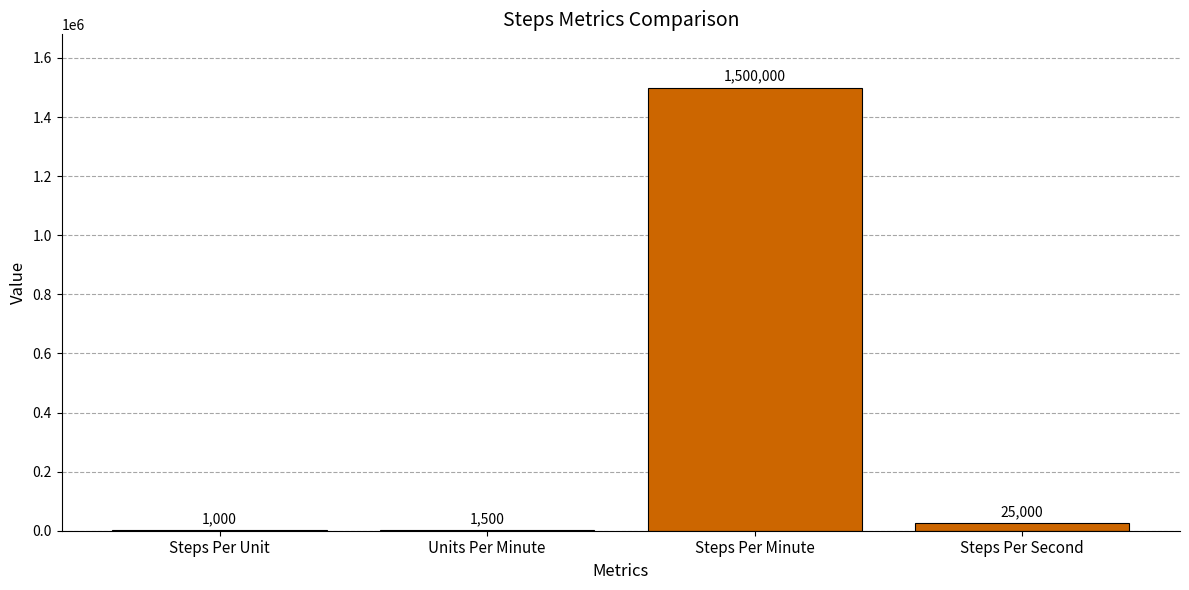

Reading left to right, transcribe all the data shown in this chart.

Steps Per Unit=1000	Units Per Minute=1500	Steps Per Minute=1500000	Steps Per Second=25000